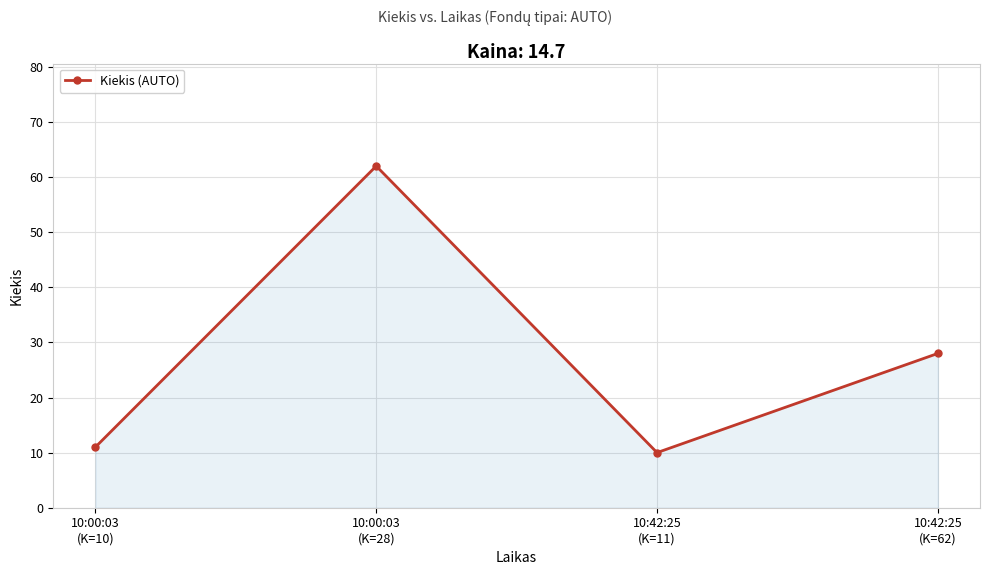

What is the maximum value shown in the chart?

62